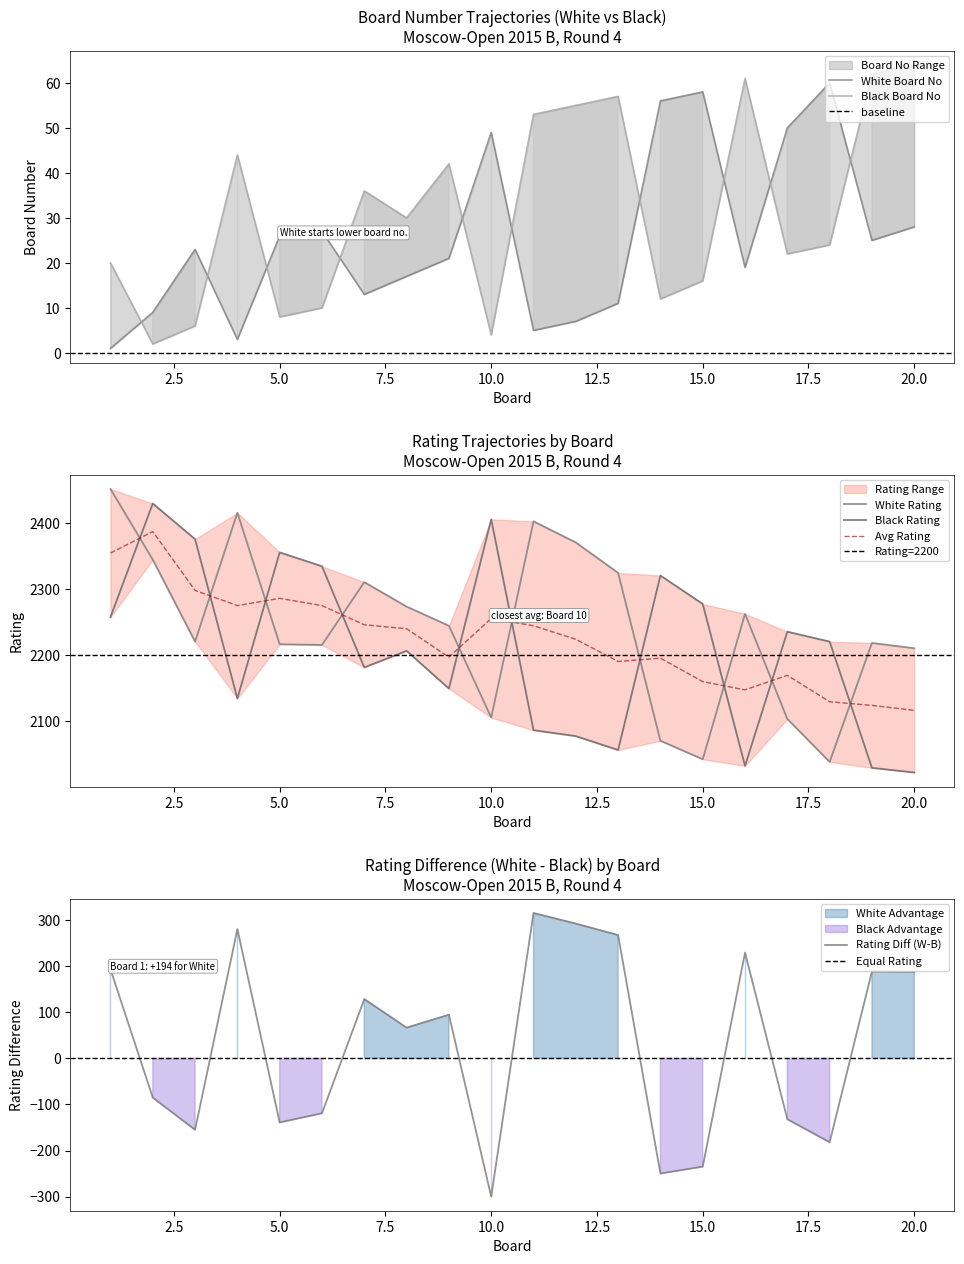

Rank the series by their maximum value, from highest to lowest.

White Rating, Black Rating, Black No, White No